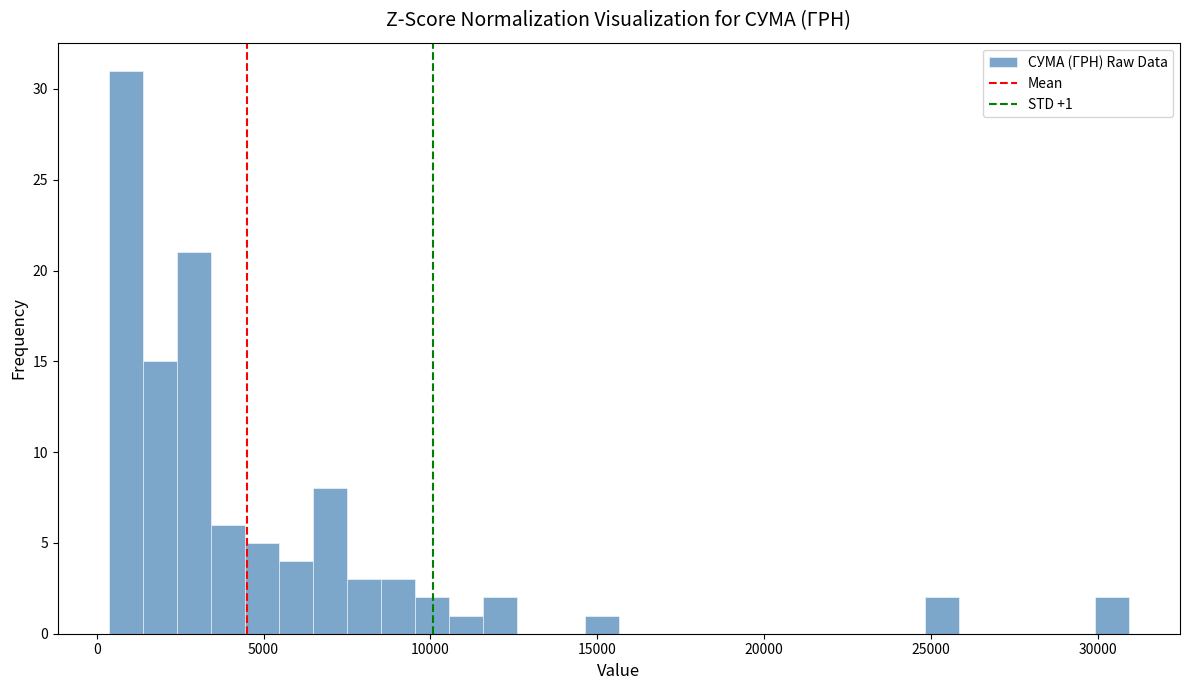

Around what value on the x-axis is the tallest bar? Give the approximate position of its centre, as read against the axis.

1000